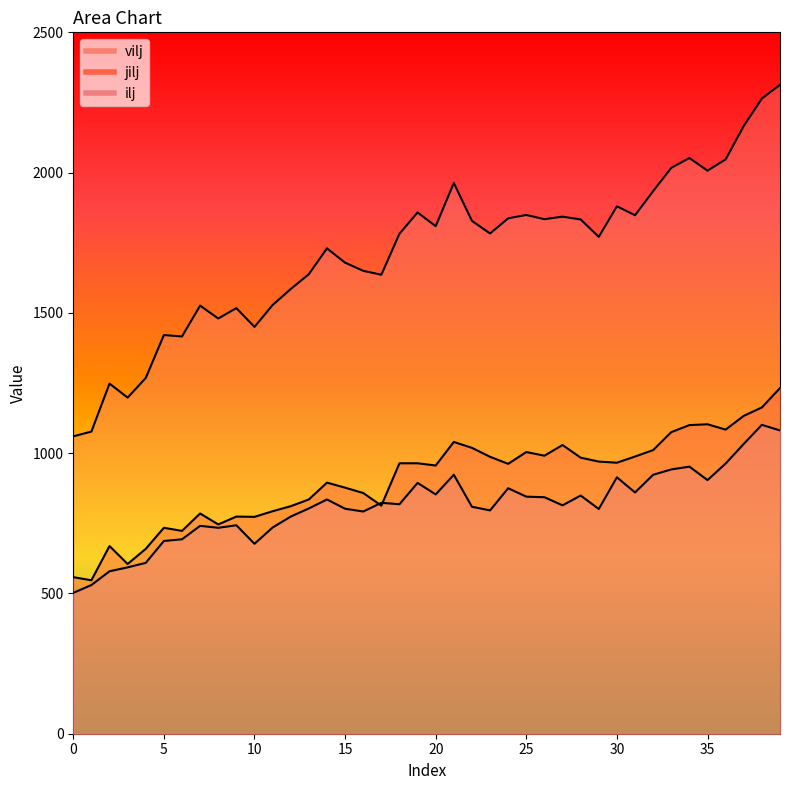

How many data points in jilj are above 964?

18